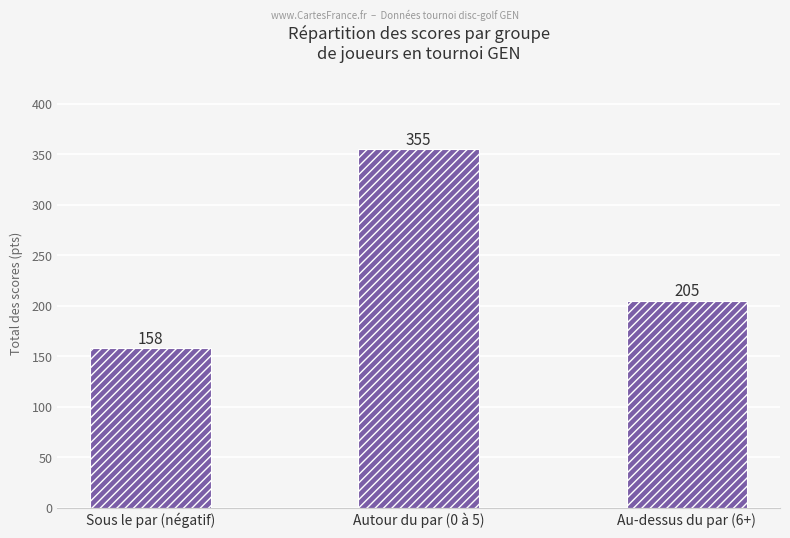

What is the value of the 3rd bar from the left?

205